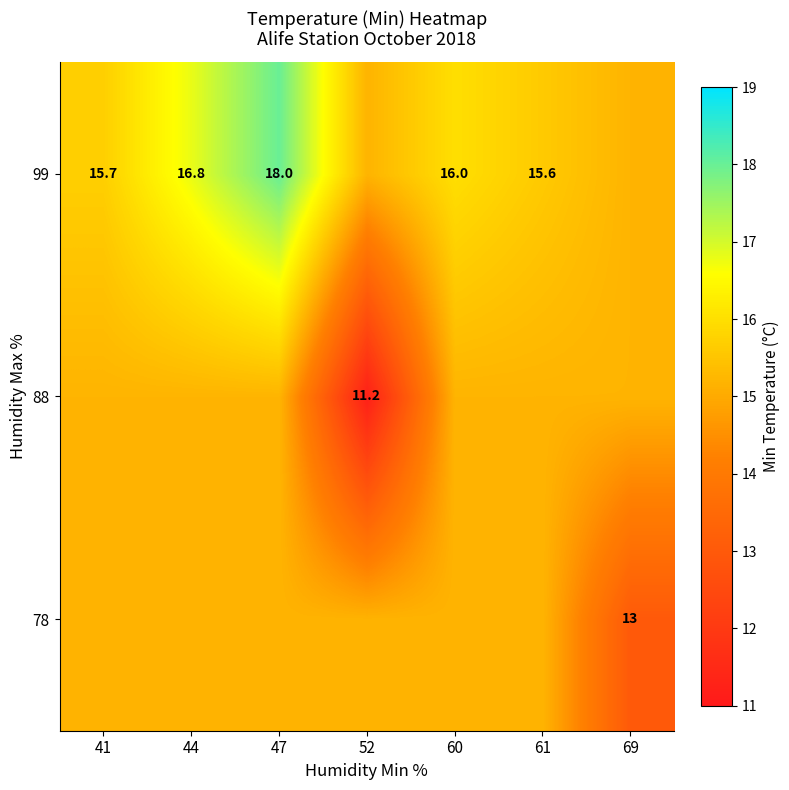

Is the value of 88 at 52 greater than the value of 99 at 44?

No